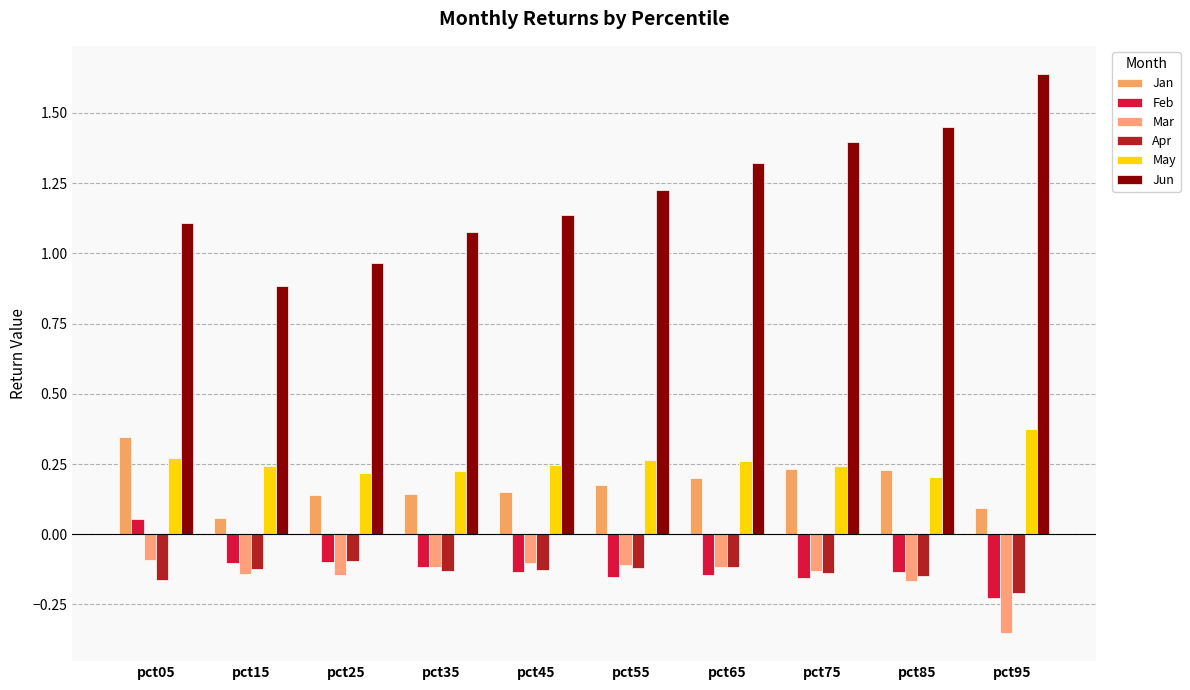

Which category has the lowest value in the Feb series?

pct95